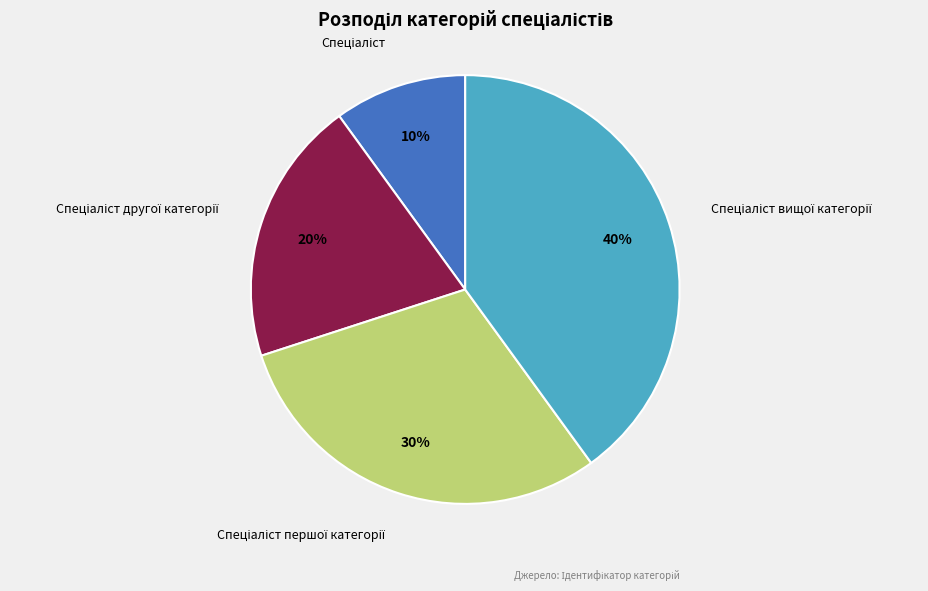

Is there a majority slice in this chart?

No